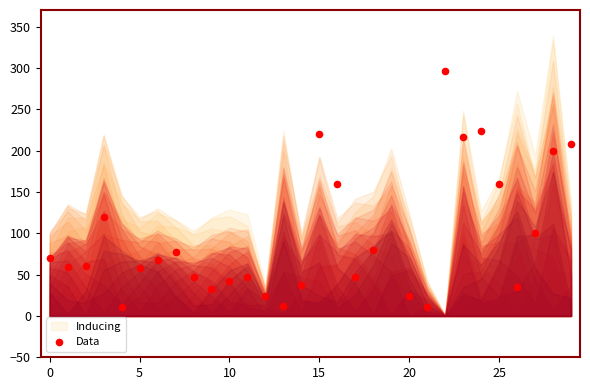

Between 15 and 15, which is larger?

15